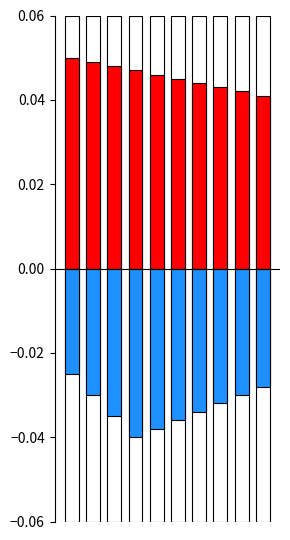

Rank the series at 8 from highest to lowest value.

Positive, Negative